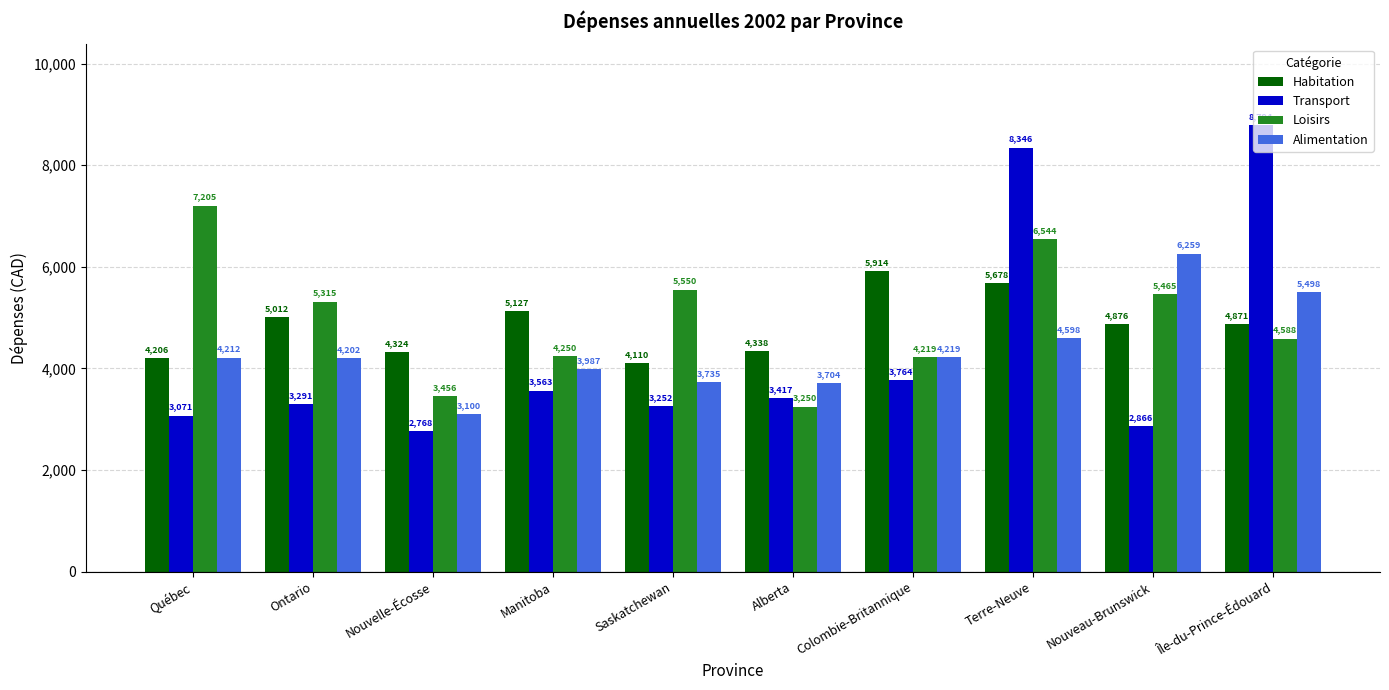

What is the maximum value shown in the chart?

8794.3